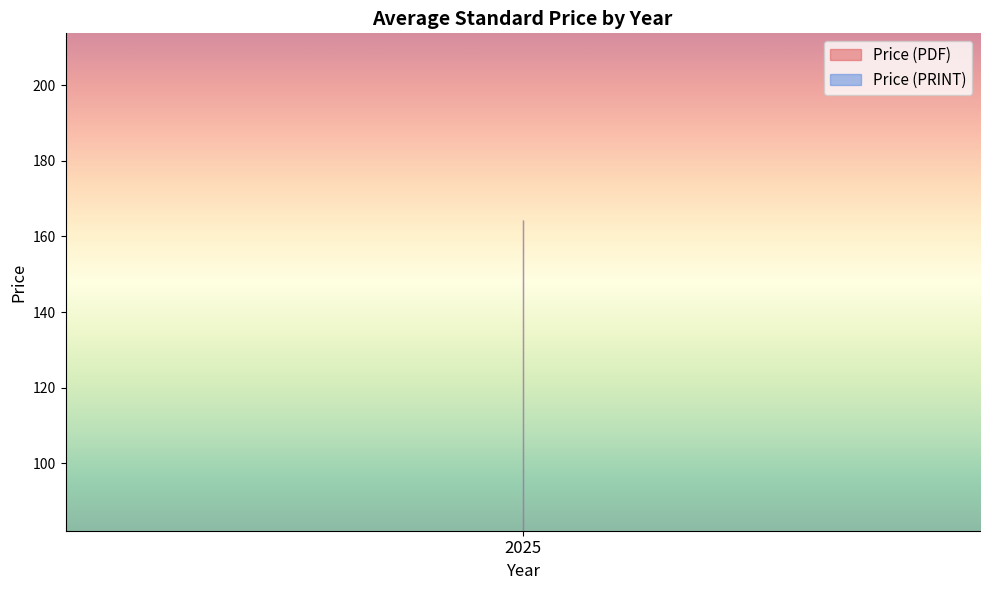

What are all the series names shown in the legend?

Price (PDF), Price (PRINT)